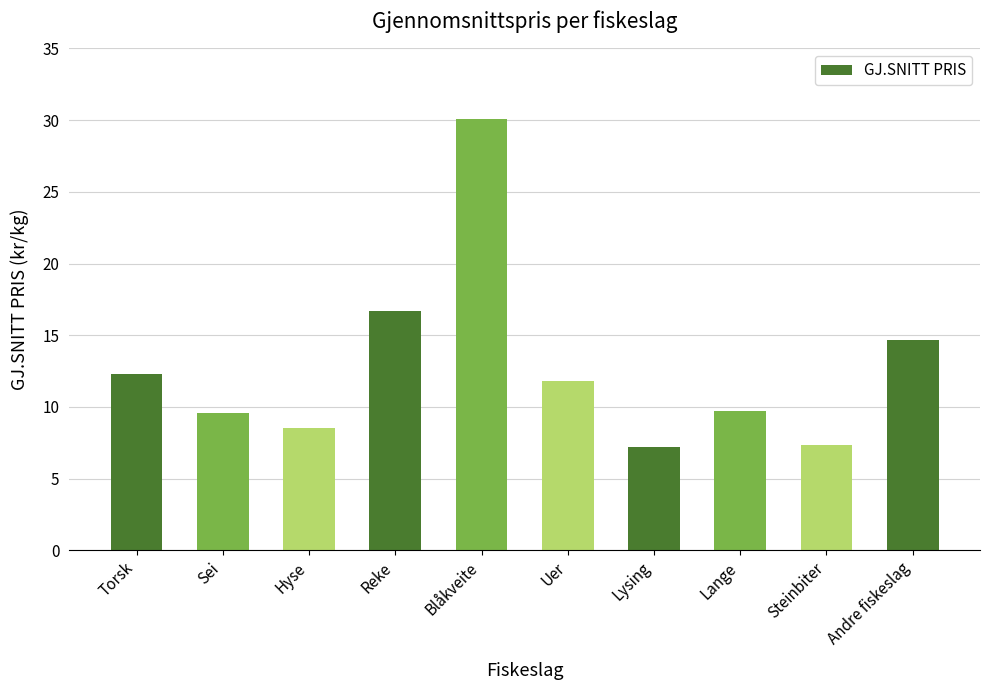

What is the label of the 6th bar from the left?

Uer